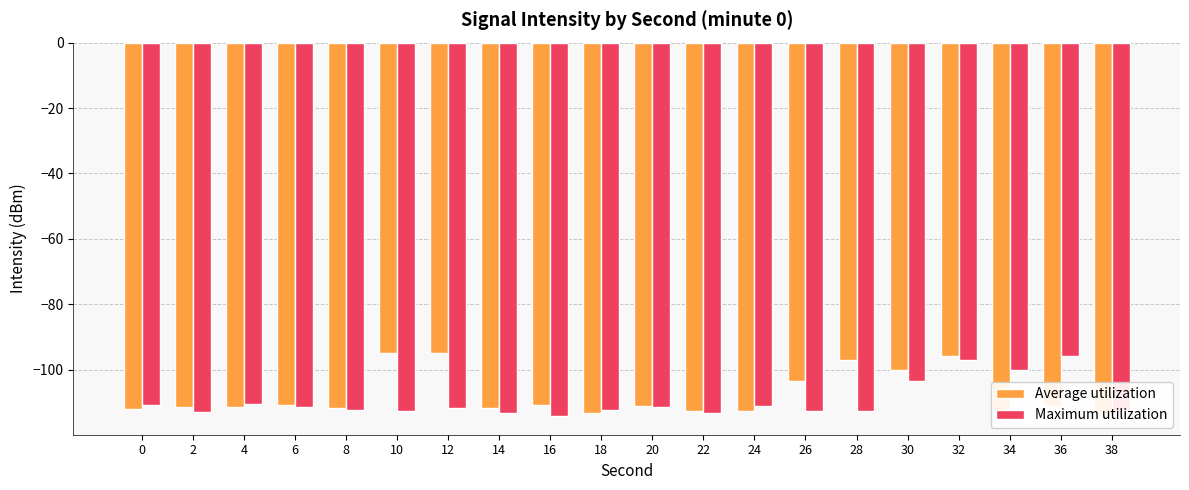

What is the total value across all series at 32?

-192.8